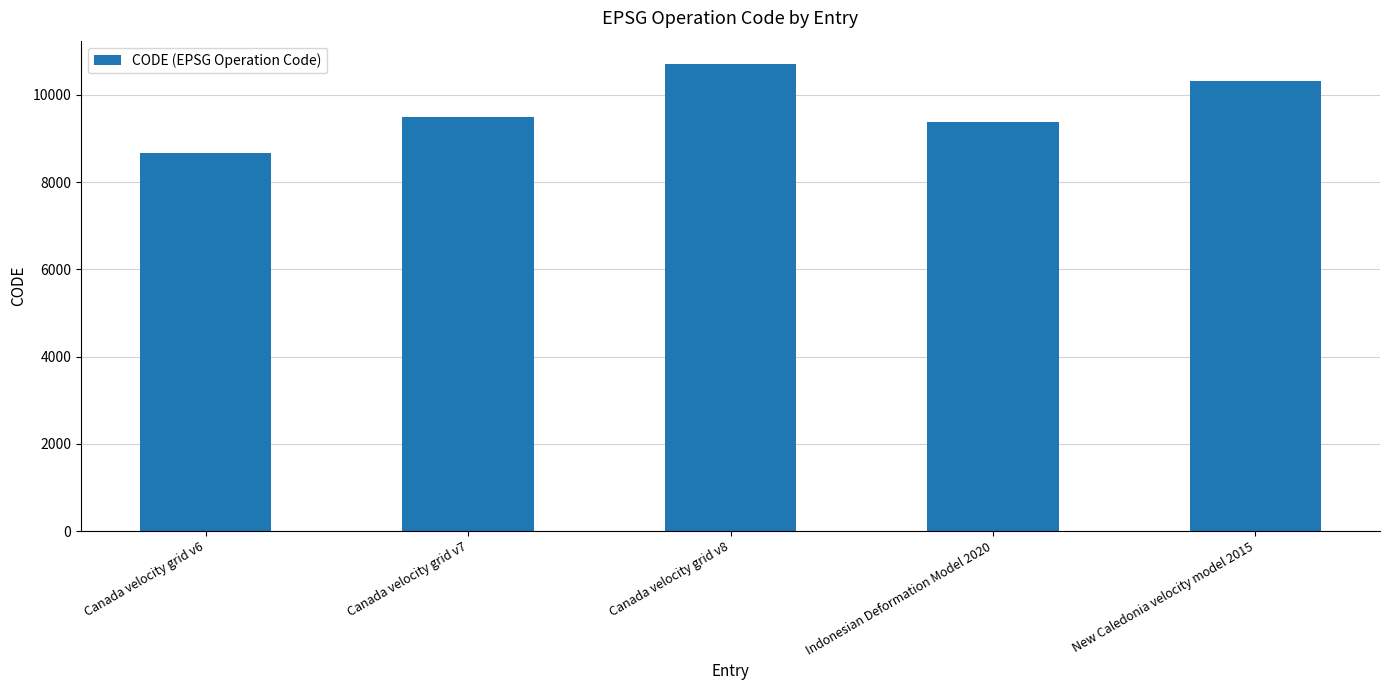

How many series are shown in this chart?

1